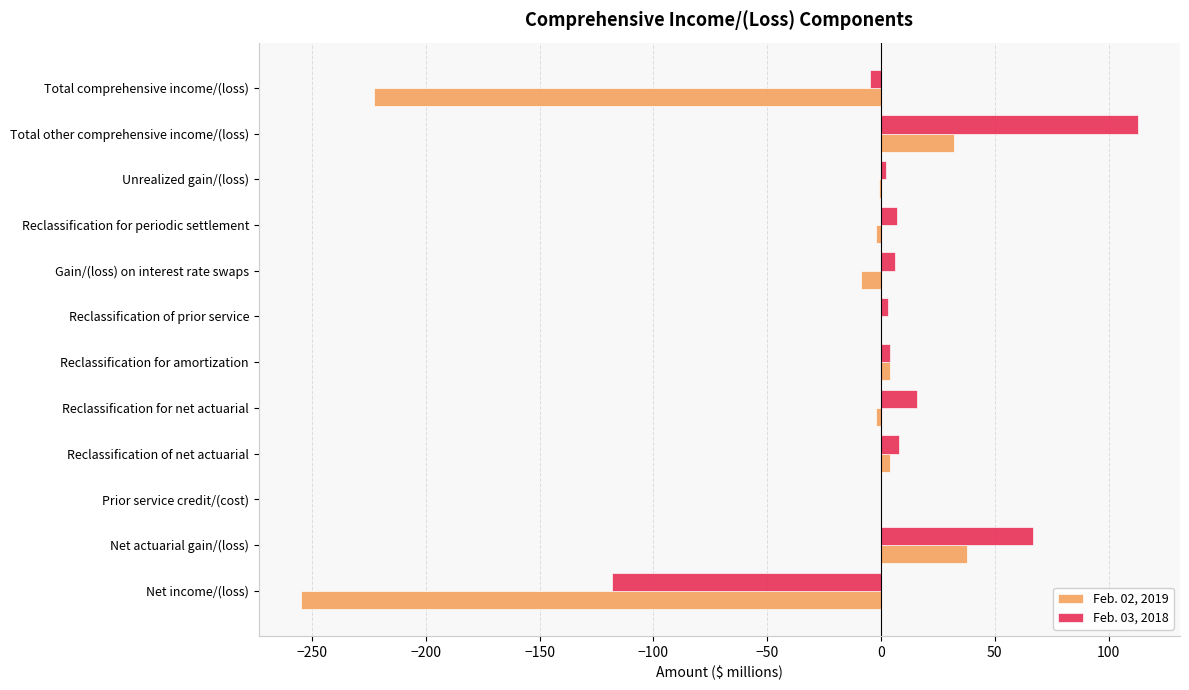

True or false: Feb. 02, 2019 has a value of -223 at Total comprehensive income/(loss).

True